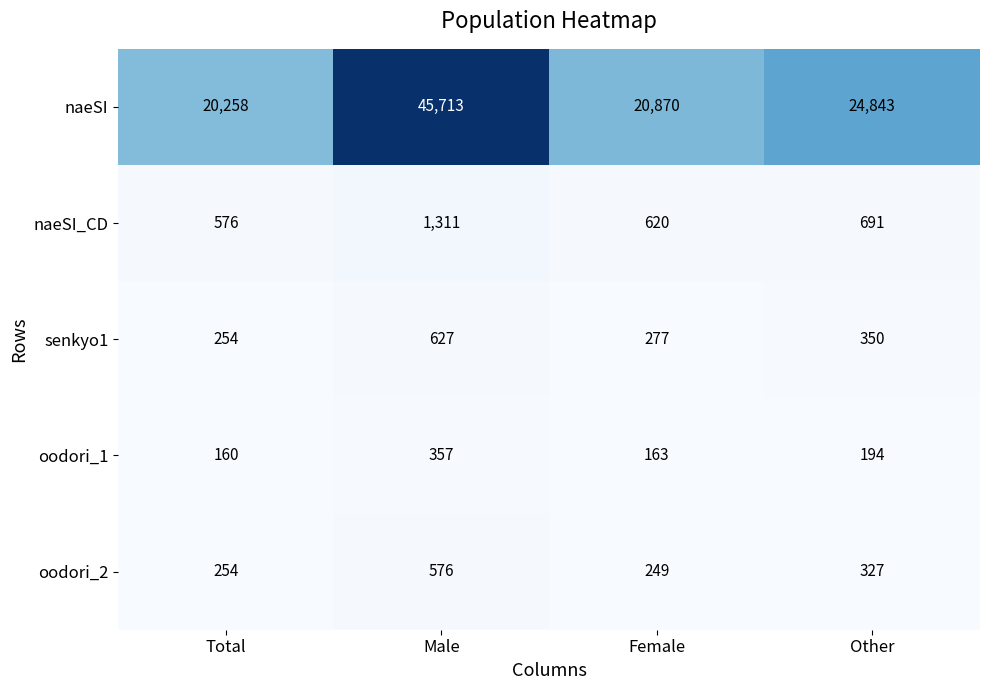

The value of naeSI_CD at Other is 1208. True or false?

False